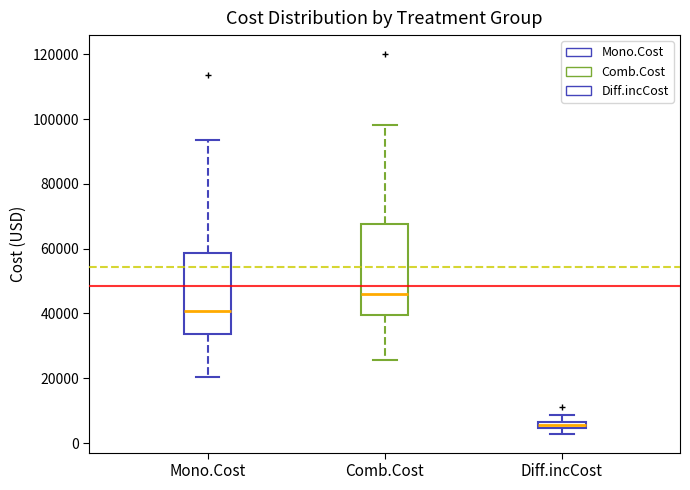

Where does the upper whisker of the box for Comb.Cost end on the y-axis? The values are not printed on the chart, so give them approximately, as read against the axis.

98000